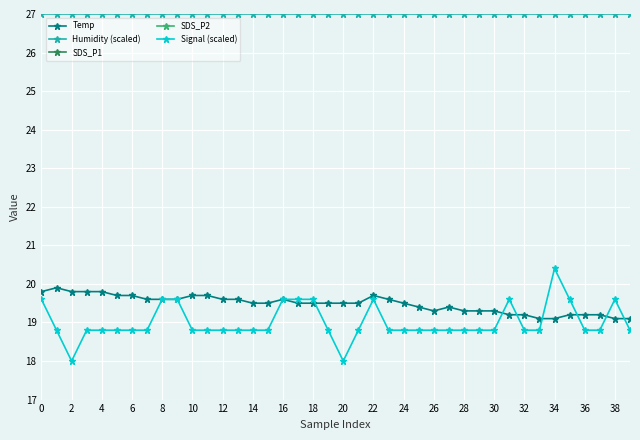

True or false: Temp has a value of 31.3 at 6.

False